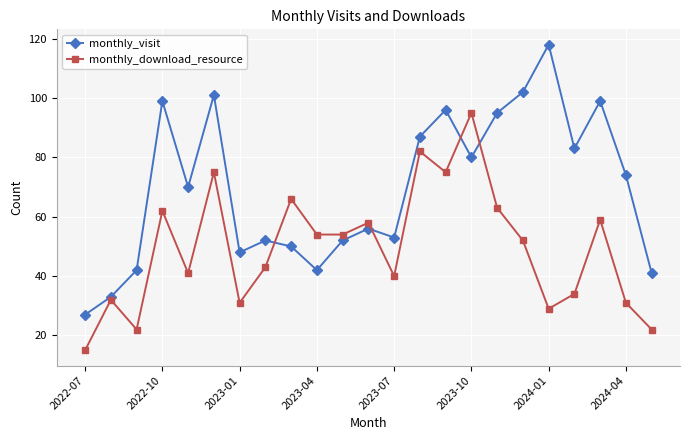

Which series has the largest range (max minus min)?

monthly_visit